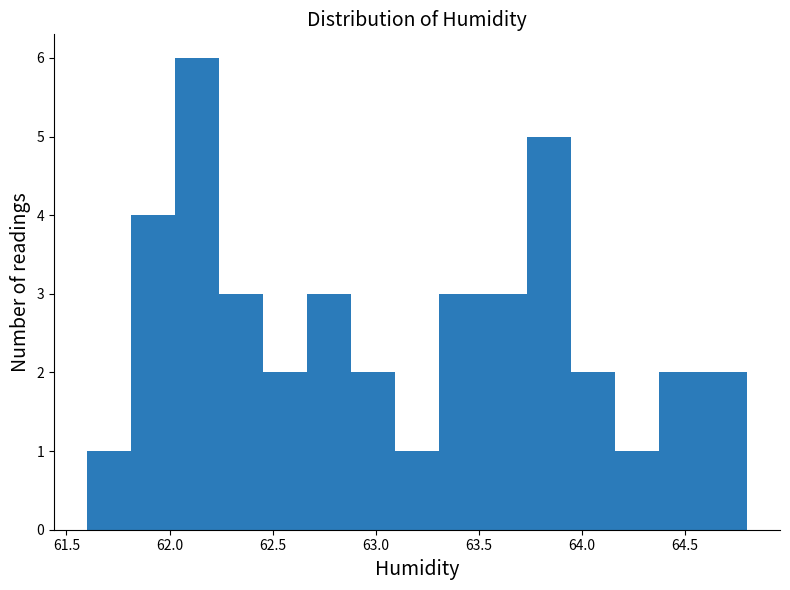

Reading left to right, transcribe this chart: for each bar, give the range it covers on the x-axis and its height. Neither the bar edges nor the heights are printed on the chart, so give them approximately, as read against the axes.

61.60 to 61.80: 1
61.80 to 62.05: 4
62.05 to 62.25: 6
62.25 to 62.45: 3
62.45 to 62.65: 2
62.65 to 62.90: 3
62.90 to 63.10: 2
63.10 to 63.30: 1
63.30 to 63.50: 3
63.50 to 63.75: 3
63.75 to 63.95: 5
63.95 to 64.15: 2
64.15 to 64.35: 1
64.35 to 64.60: 2
64.60 to 64.80: 2